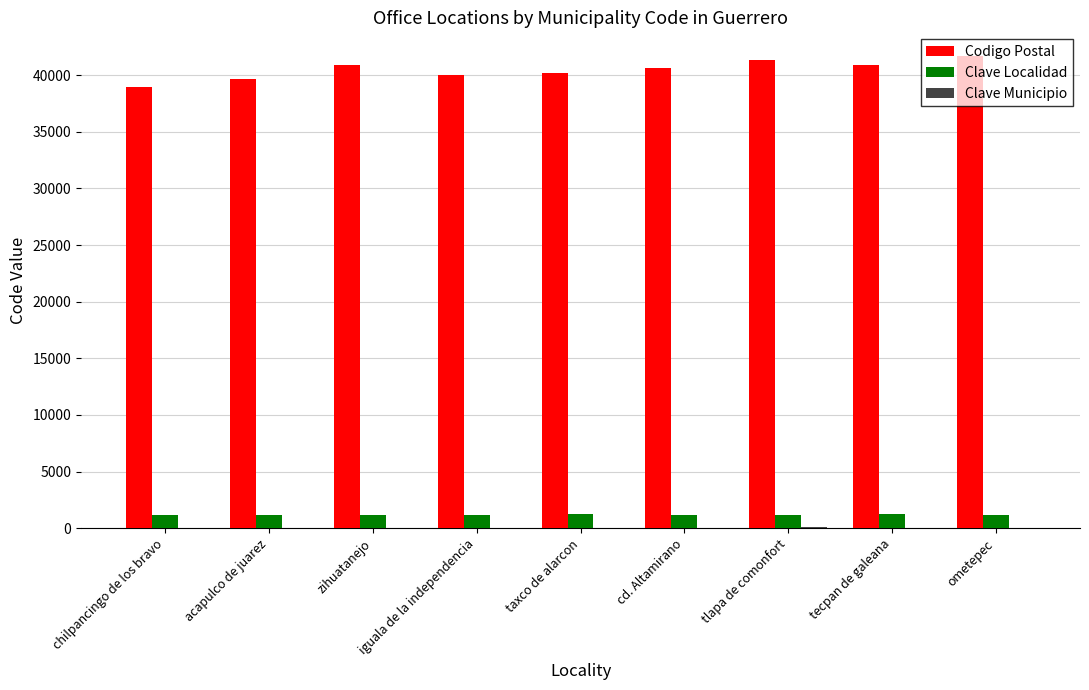

What is the sum of the Codigo Postal values at acapulco de juarez and ometepec?

81340